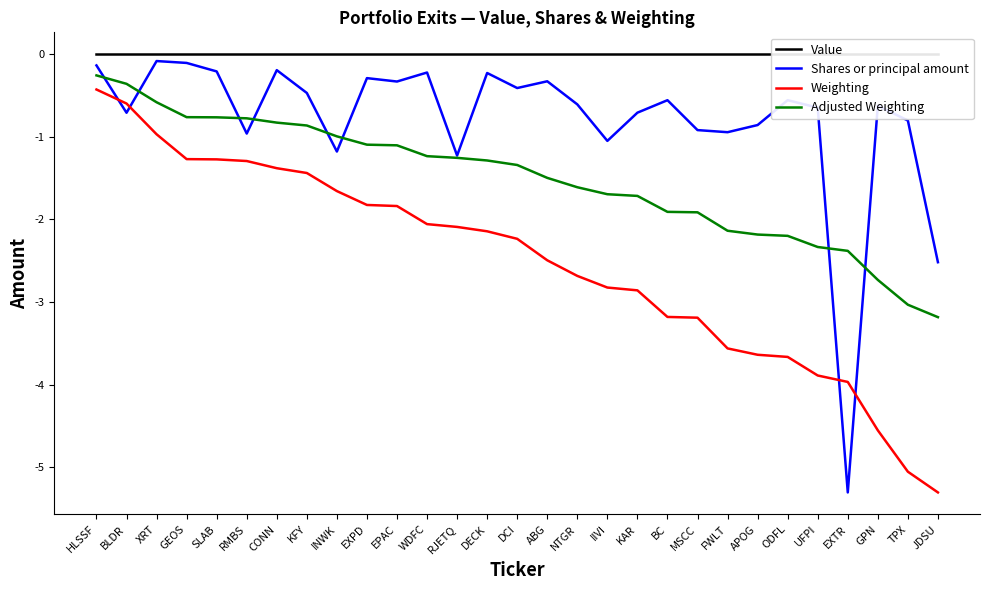

At EXPD, list the series in order from largest to smallest.

Value, Shares or principal amount, Adjusted Weighting, Weighting